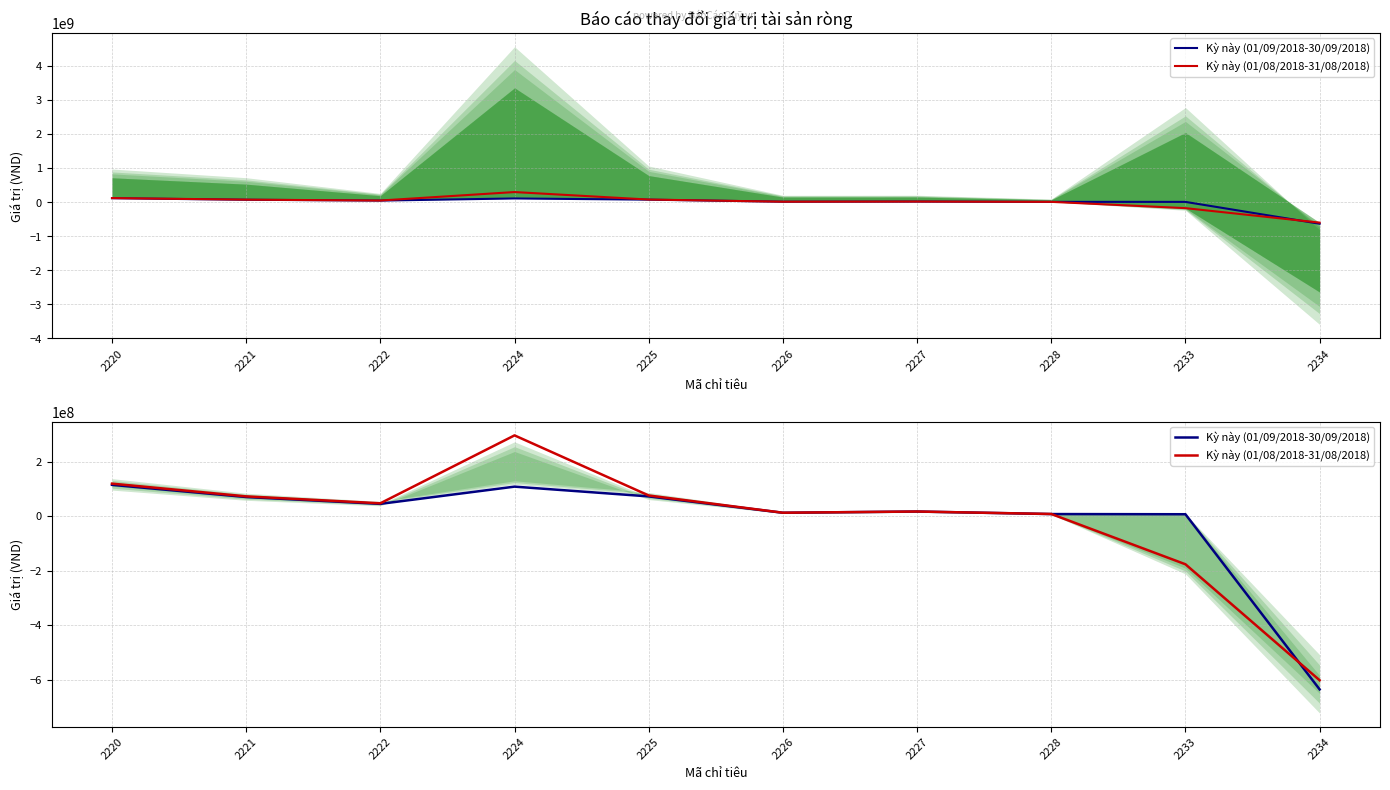

How many positive values does the Kỳ này (01/09/2018-30/09/2018) series have?

9